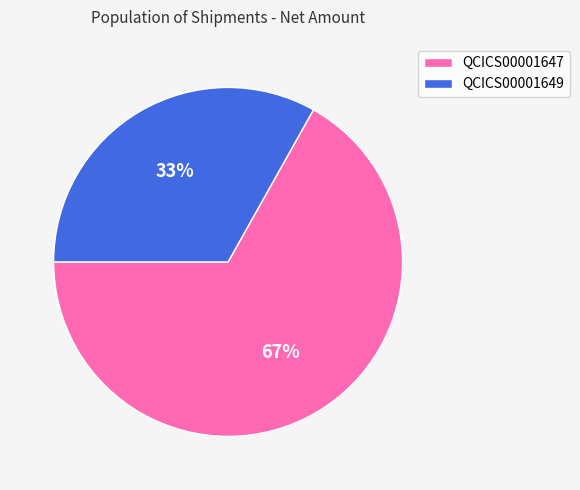

What is the smallest slice in the pie chart?

QCICS00001649